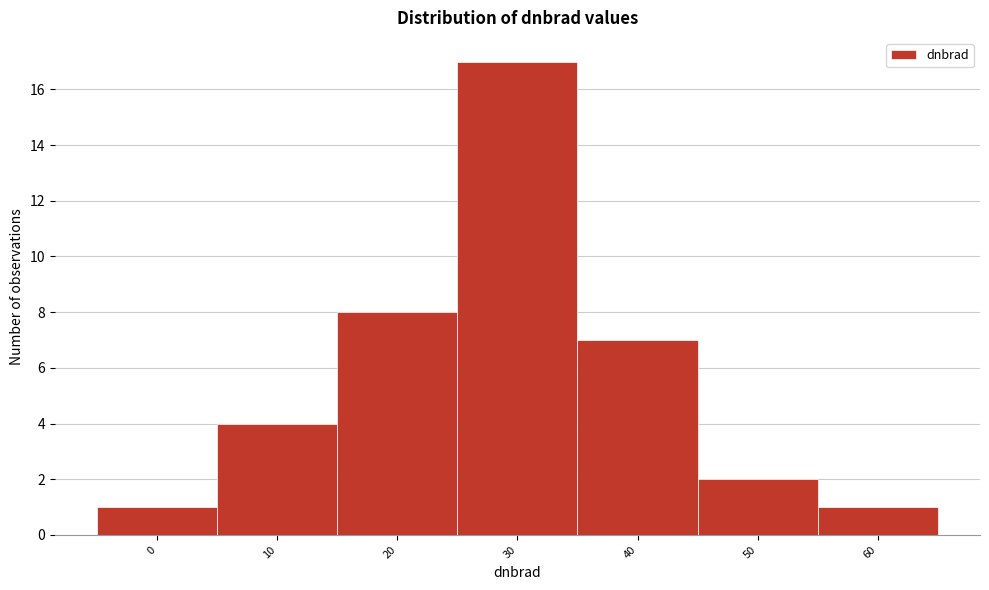

Reading left to right, transcribe all the data shown in this chart.

1	4	8	17	7	2	1